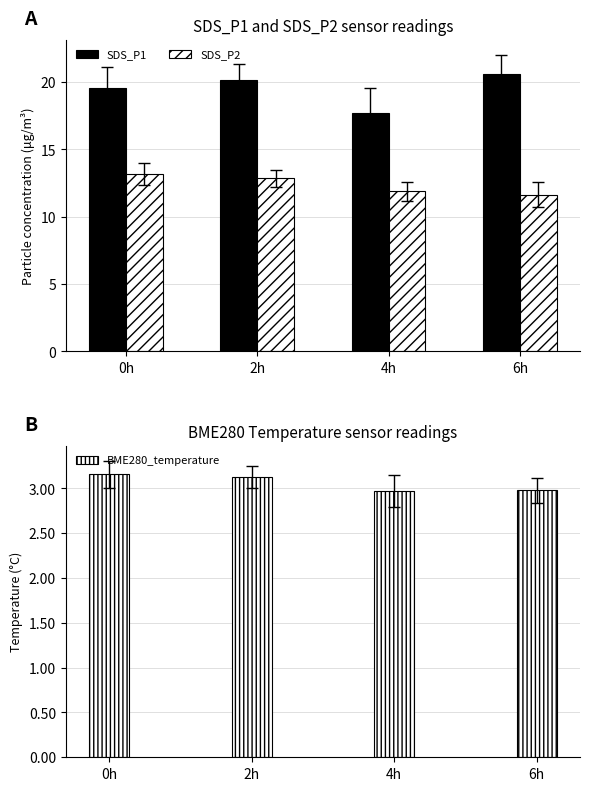

At which label does SDS_P2 first exceed 12?

0h